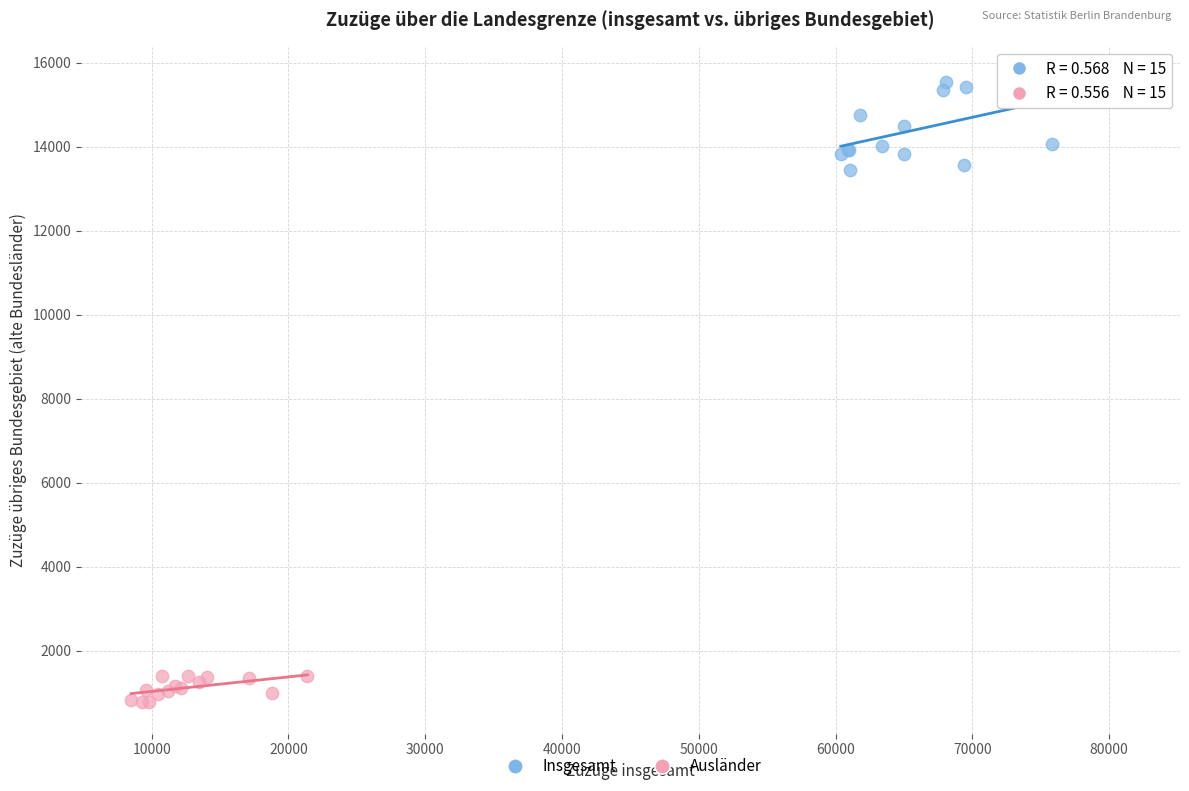

Which series contains the highest Y value?

Insgesamt